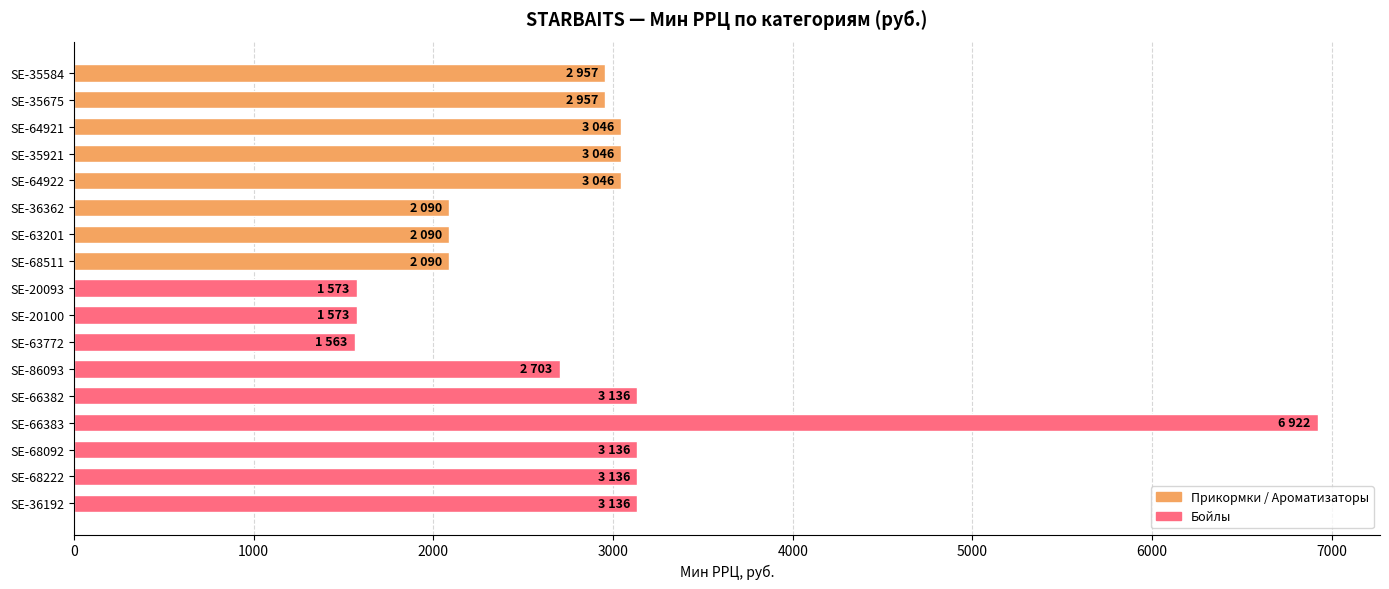

Which has a higher value, SE-36362 or SE-35584?

SE-35584